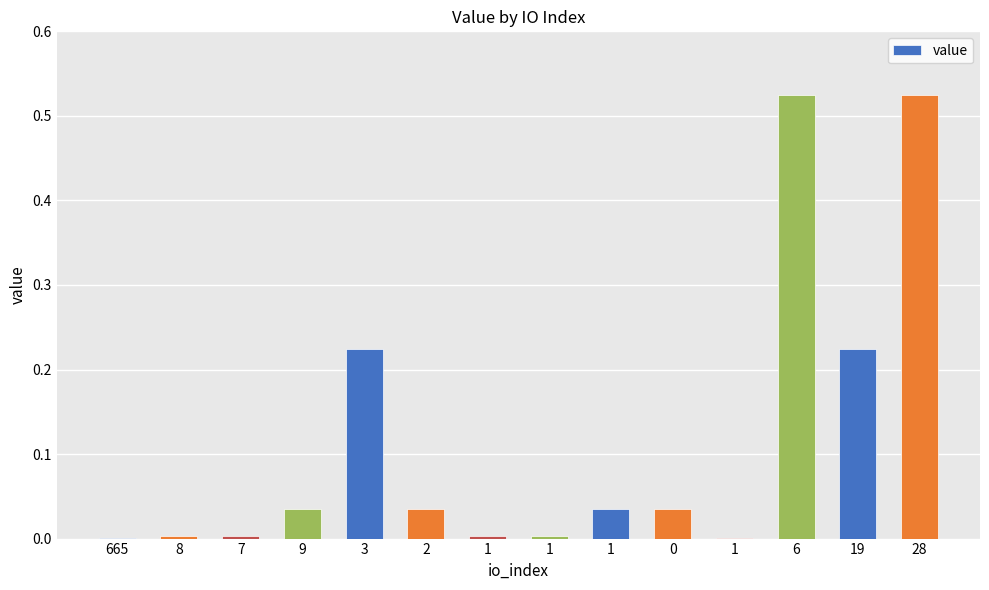

What is the label of the 8th bar from the left?

1